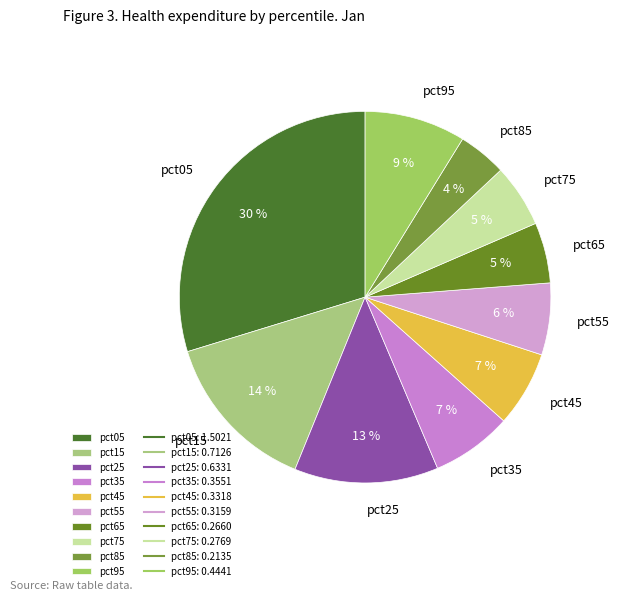

Does pct75 account for over 50% of the chart?

No